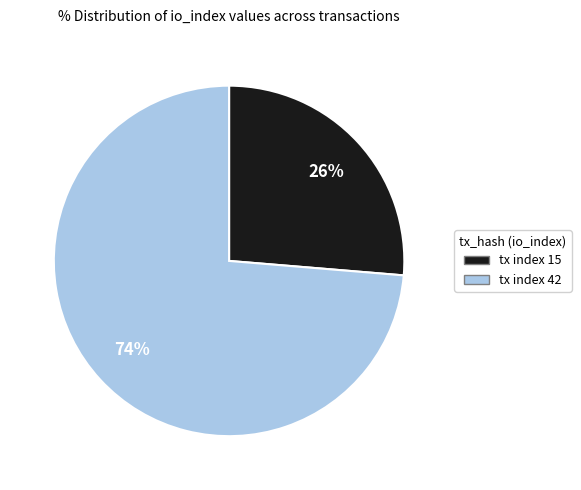

Combined, do tx index 42 and tx index 15 account for over 50%?

Yes